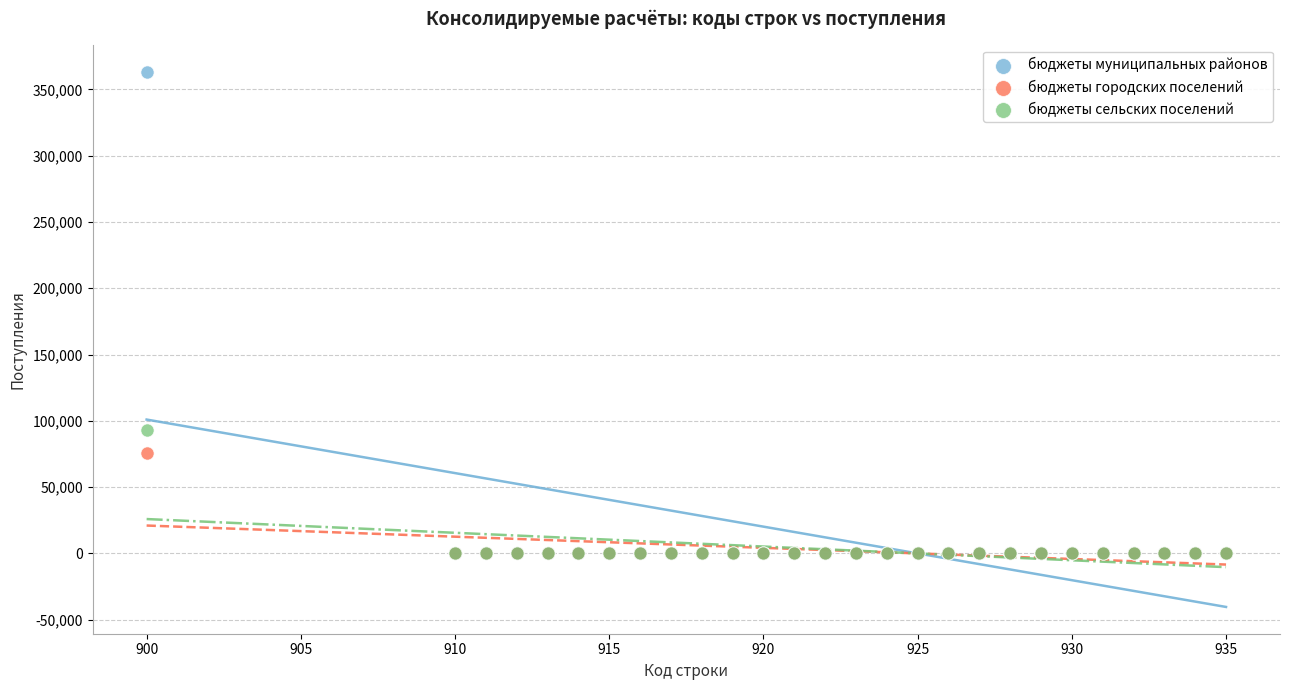

What are all the series names shown in the legend?

бюджеты муниципальных районов, бюджеты городских поселений, бюджеты сельских поселений